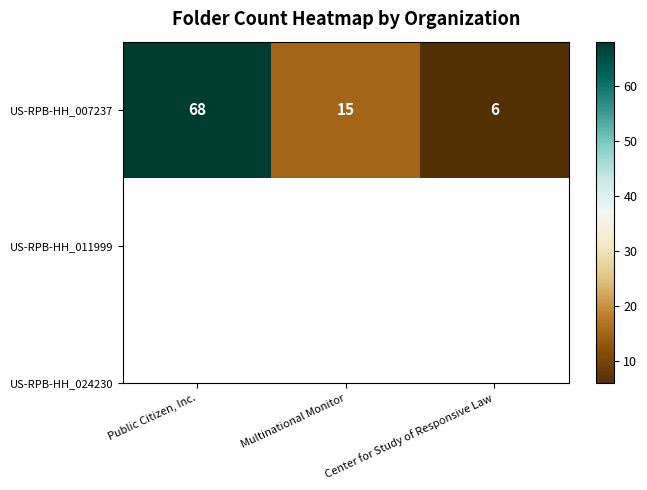

What is the change in value from Multinational Monitor to Center for Study of Responsive Law?

-9